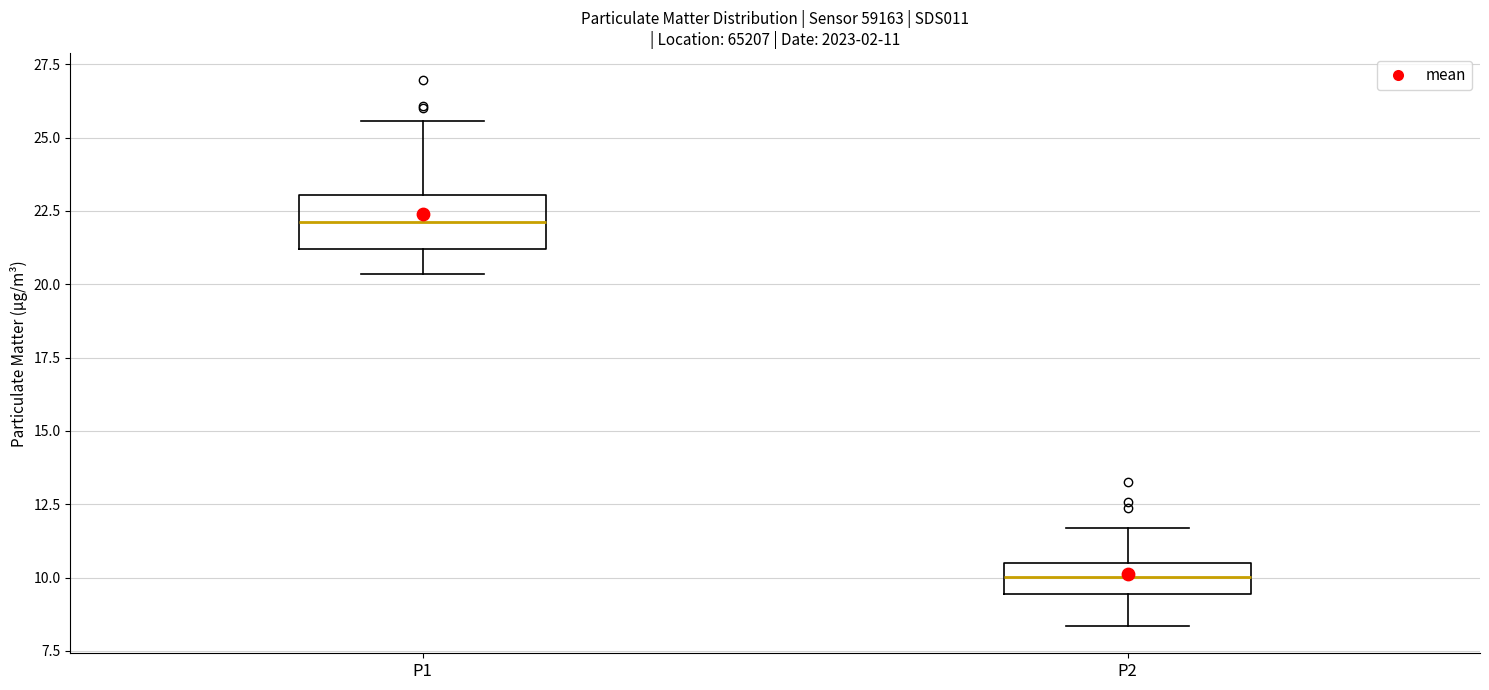

Which box is the tallest, from its lower edge to its upper edge?

P1